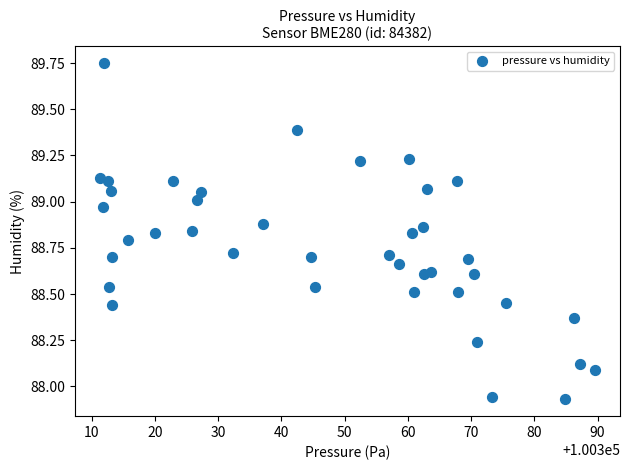

What is the range of Y values (max minus min)?

1.8